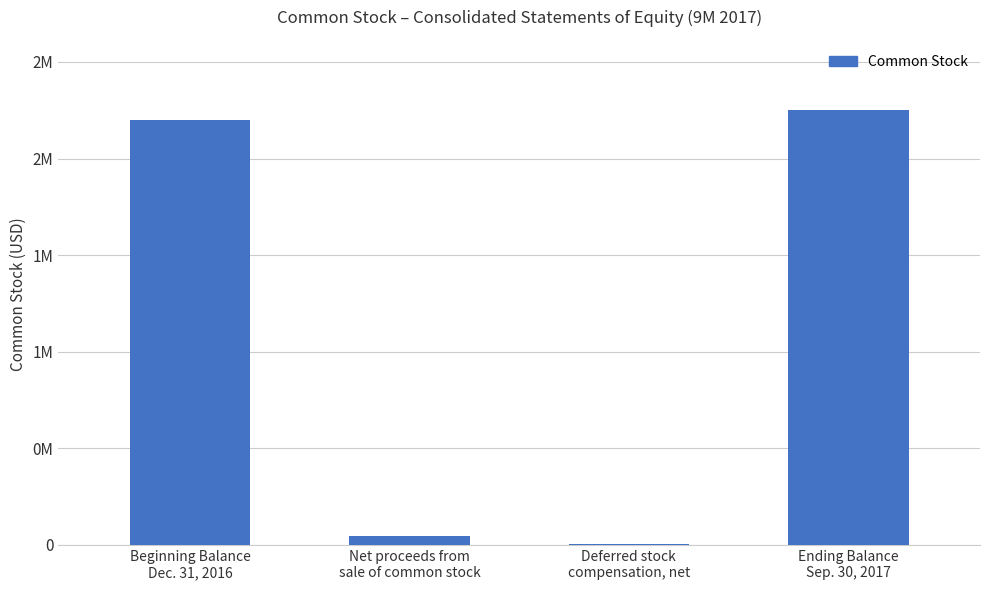

How many bars are there in total?

4